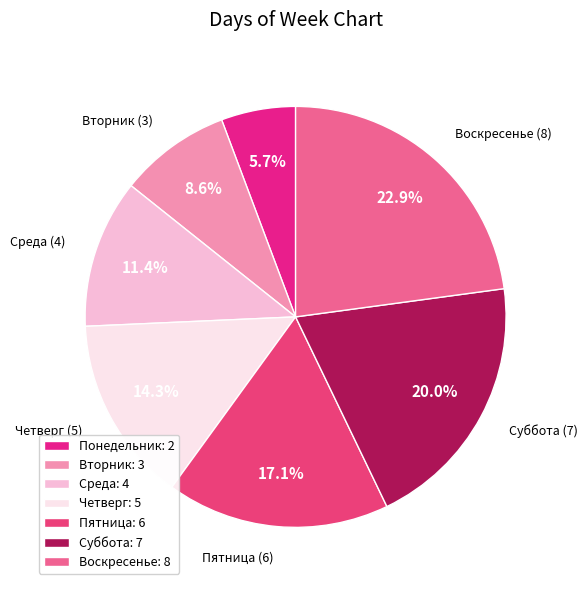

Does Воскресенье represent more than half of the total?

No